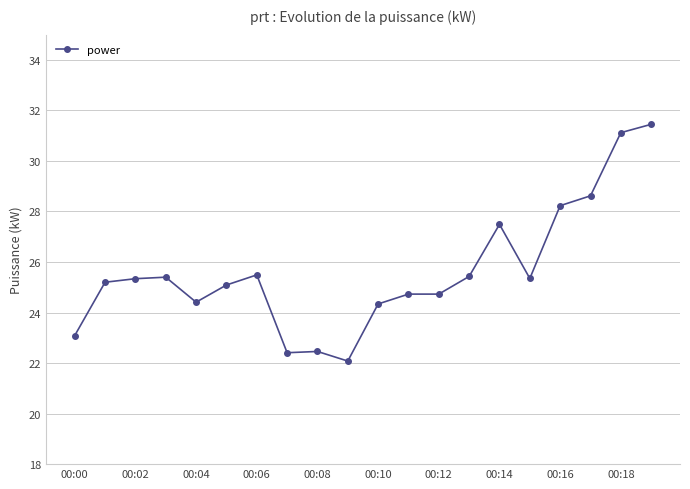

What is the minimum value shown in the chart?

22.1